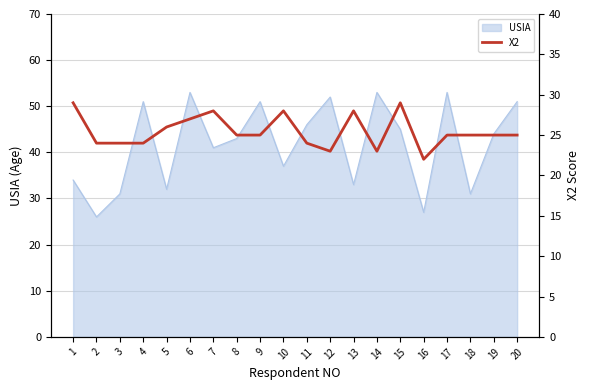

Count the values in the range 24 to 28.

15